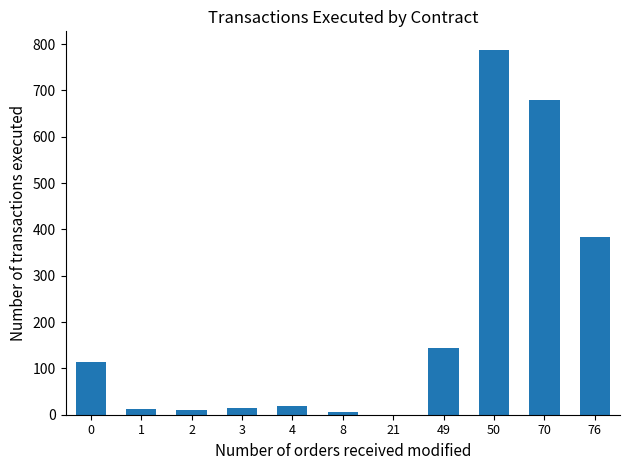

Which label corresponds to the largest value in the chart?

50